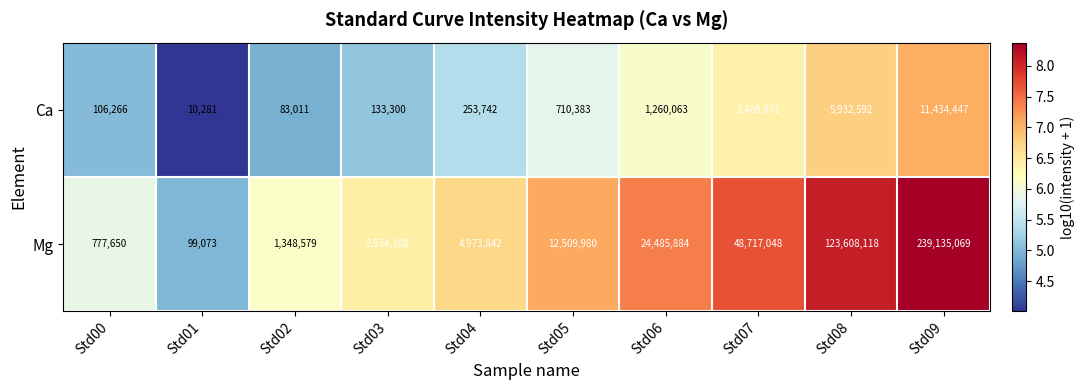

Reading left to right, what are all the values shown in this chart?

Ca: 106266	10281	83011	133300	253742	710383	1260063	2409671	5932592	11434447
Mg: 777650	99073	1348579	2534108	4973842	12509980	24485884	48717048	123608118	239135069